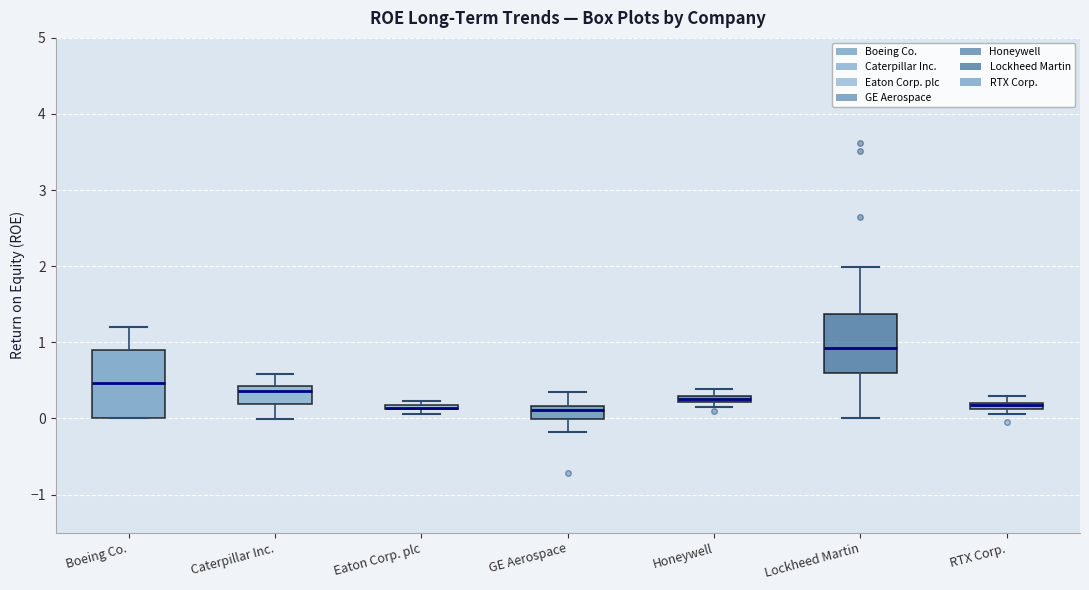

Where is the upper edge of the box for Eaton Corp. plc on the y-axis? The values are not printed on the chart, so give them approximately, as read against the axis.

0.2